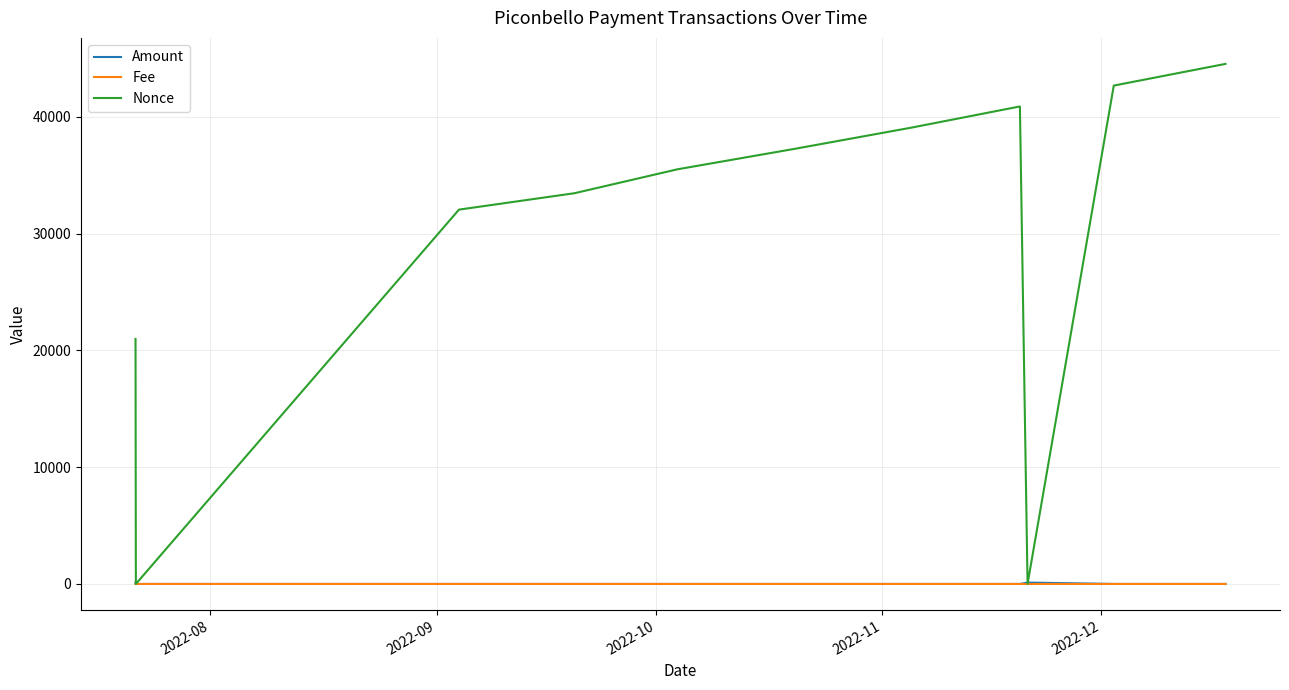

What is the greatest value displayed?

44520.0